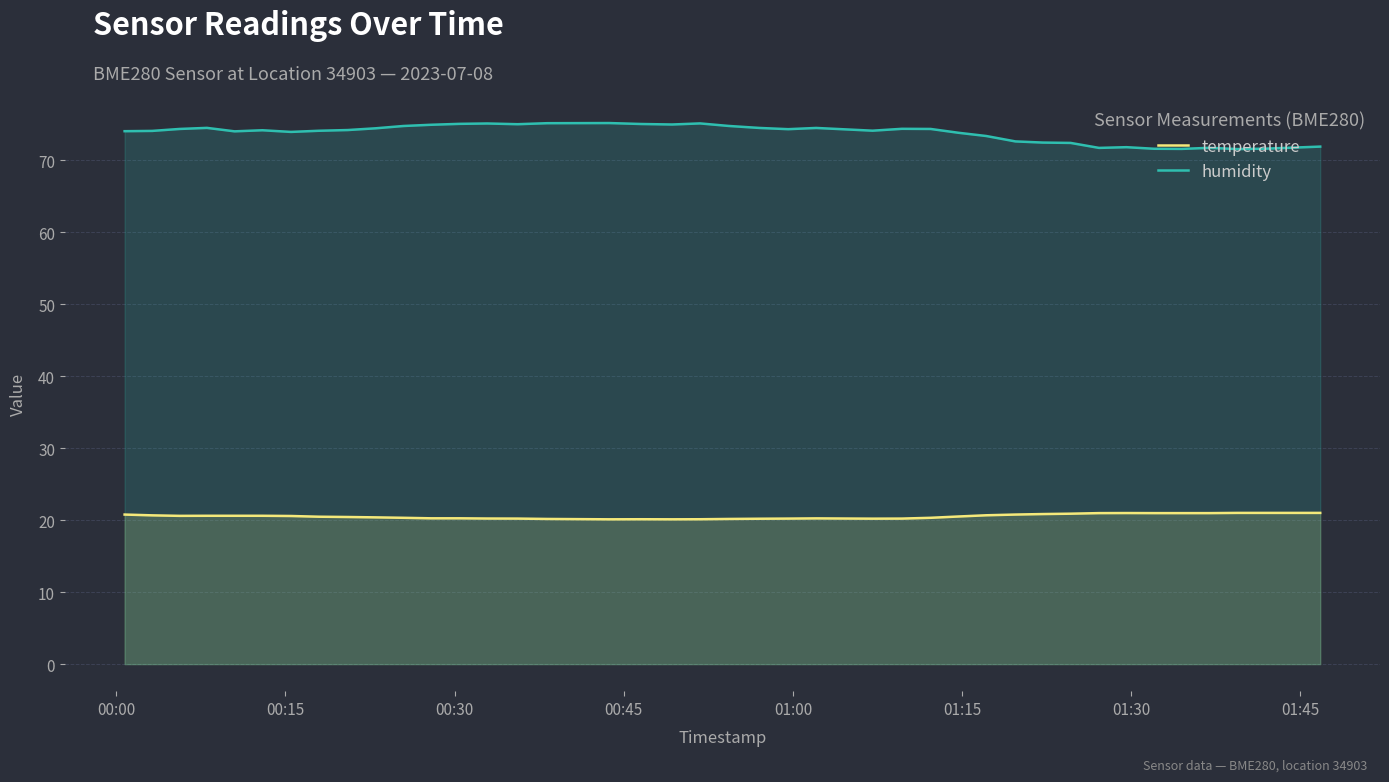

What is the lowest value of the humidity series?

71.5